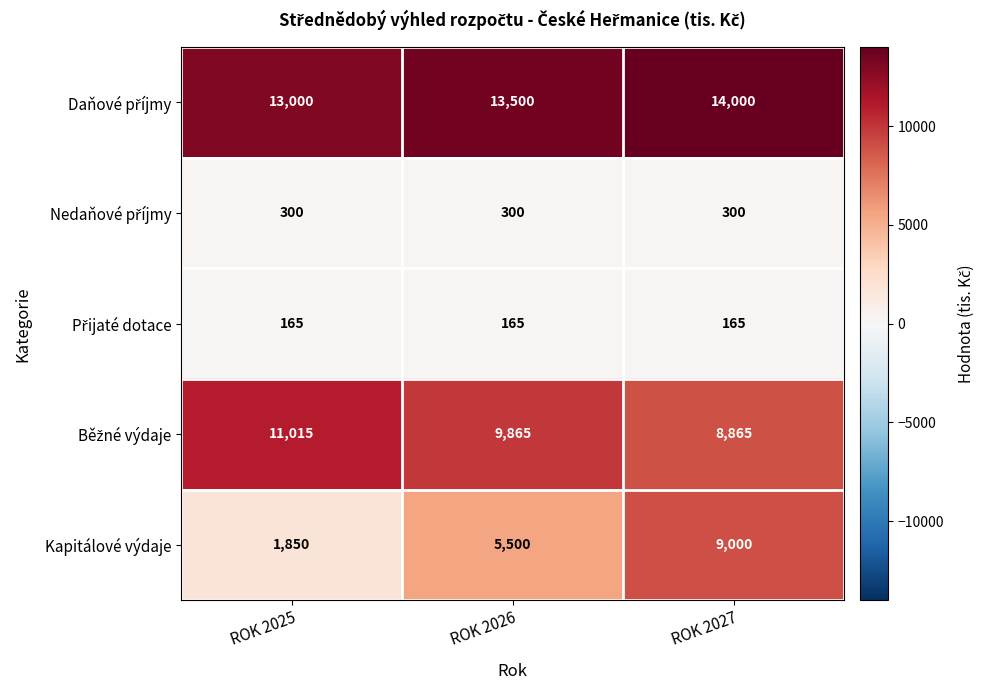

At how many categories does at least one series exceed 4712?

3